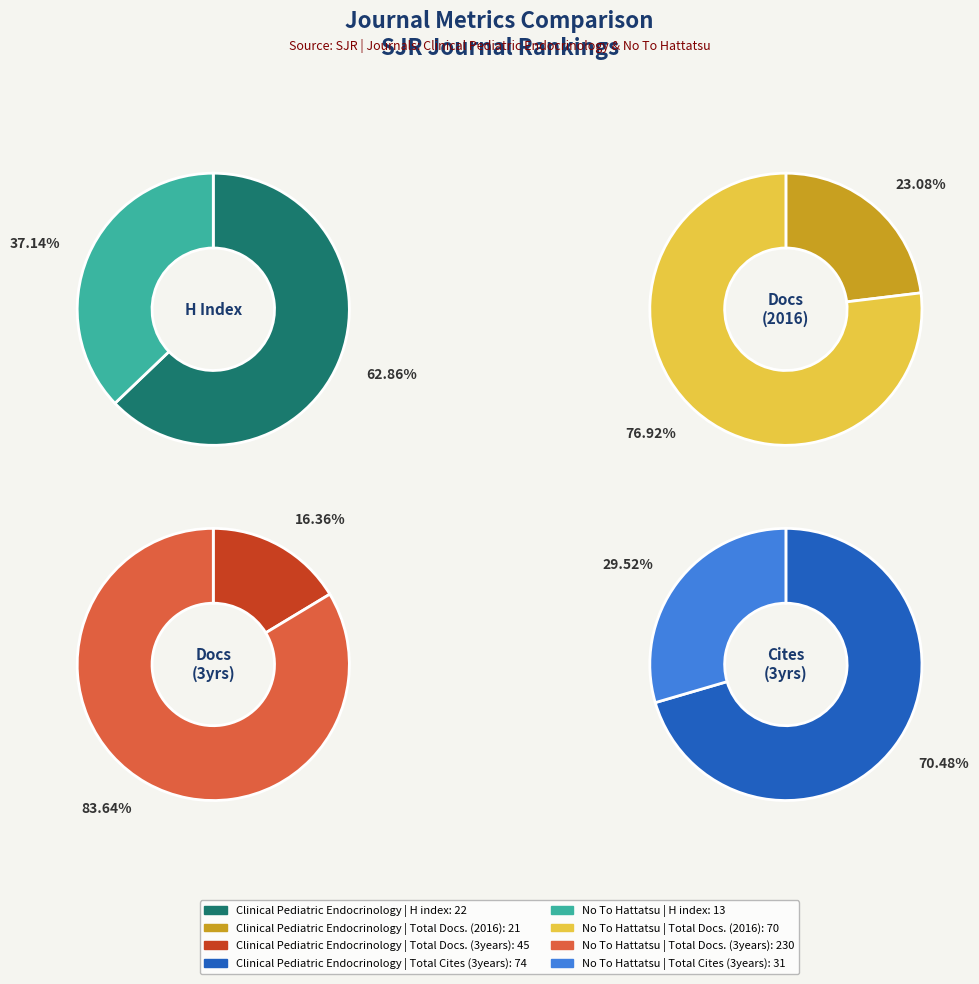

Rank the categories by Total Docs. (2016) value from highest to lowest.

No To Hattatsu, Clinical Pediatric Endocrinology